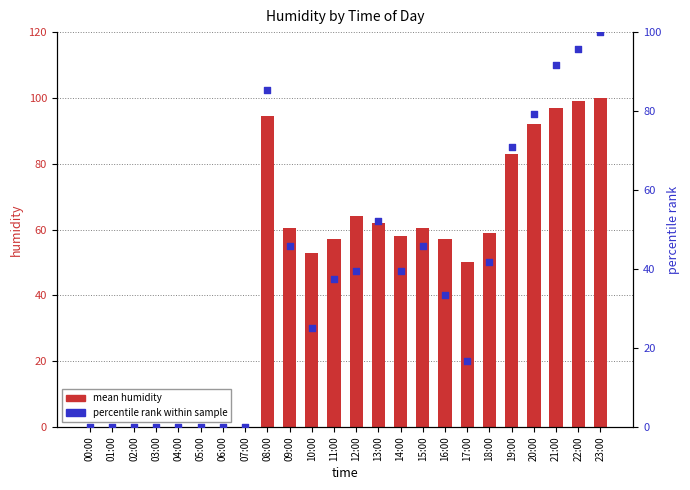

Which series contains the lowest Y value?

mean humidity